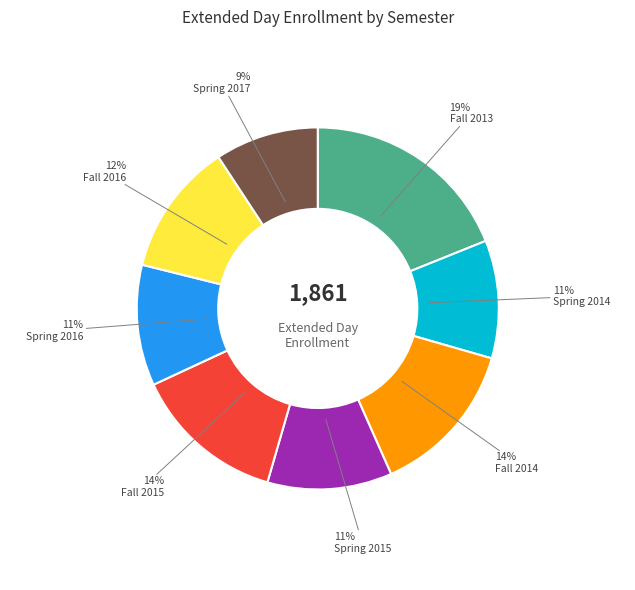

To the nearest percent, what is the average slice percentage?

12%